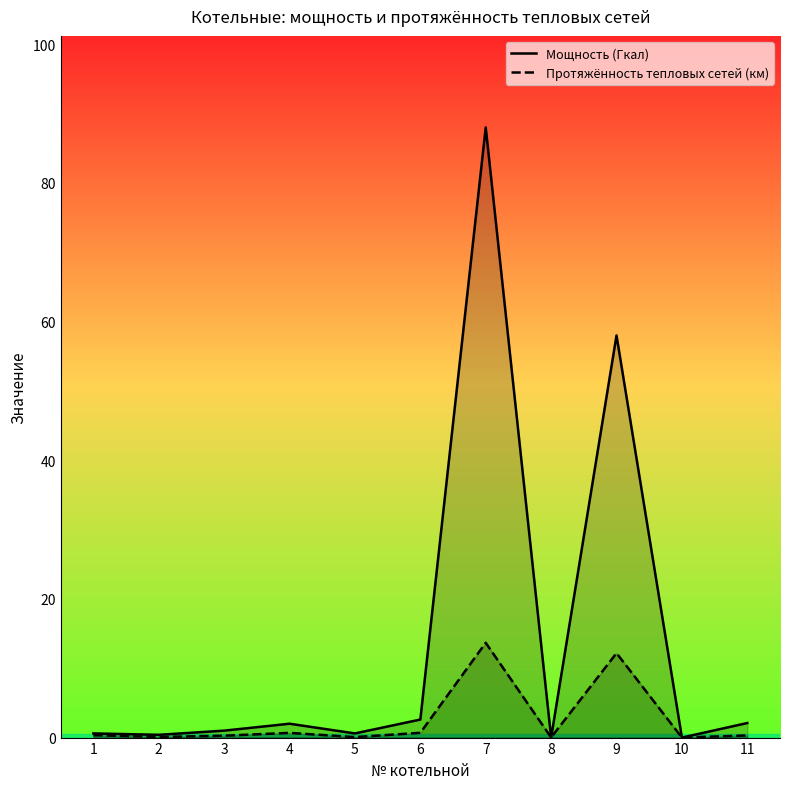

What is the difference between the Мощность (Гкал) values at 6 and 8?

2.6